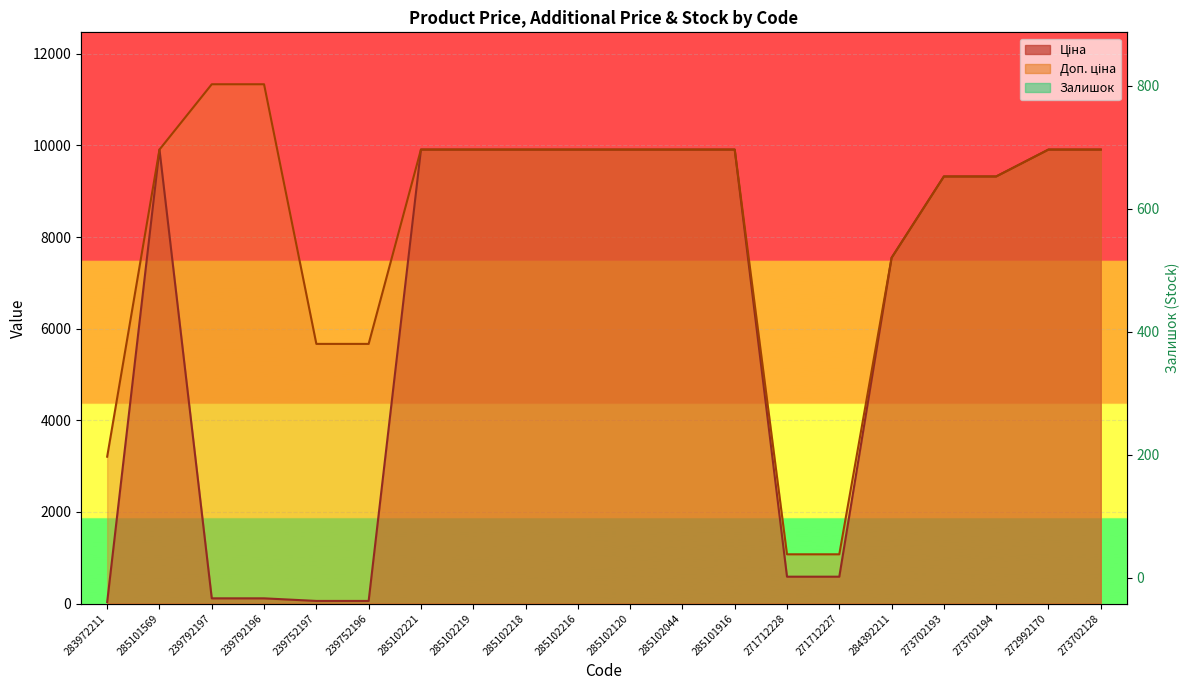

At which category is the sum across all series the highest?

272992170